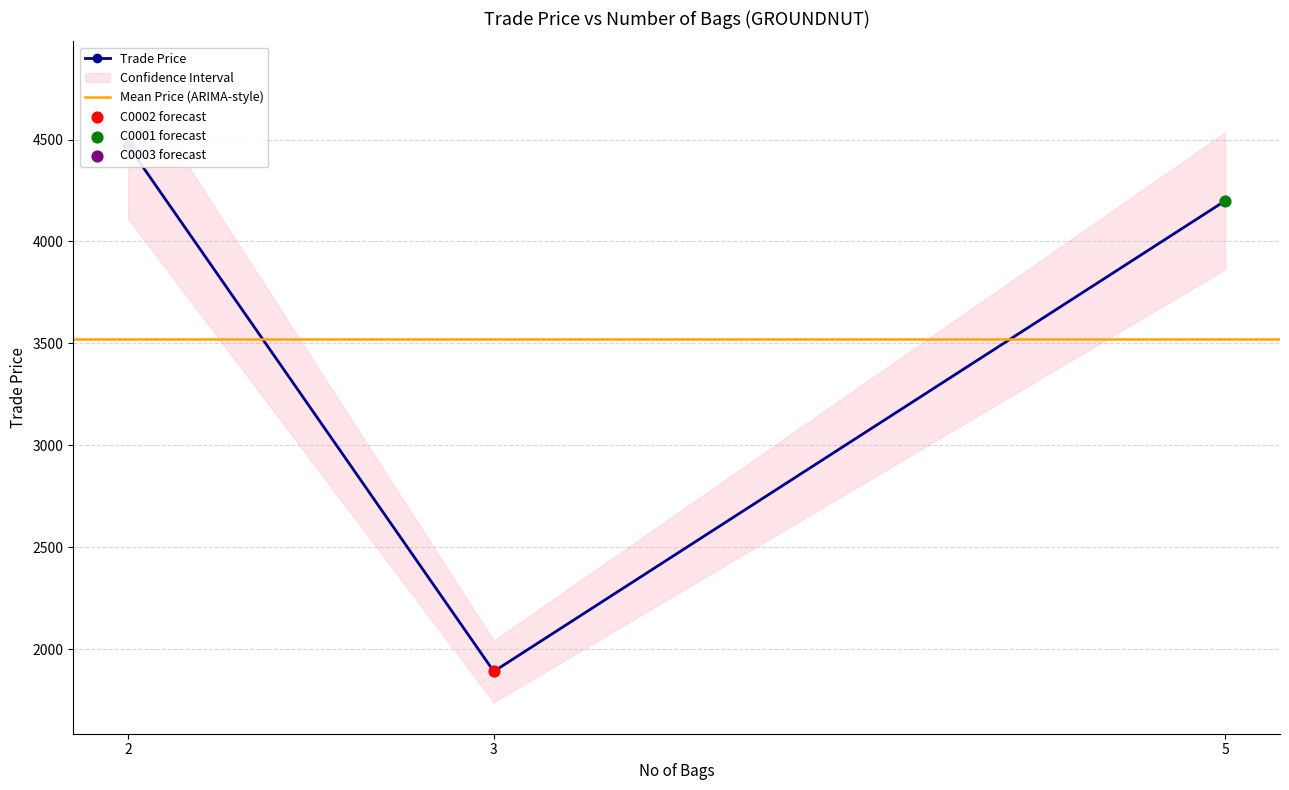

What is the change in value from 3 to 5?

+2309.5